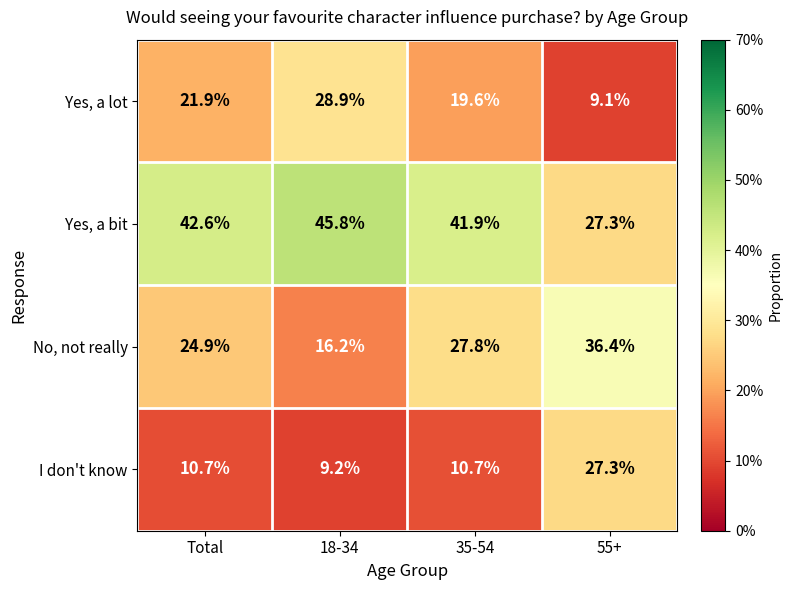

What is the sum of all Yes, a bit values?

157.6